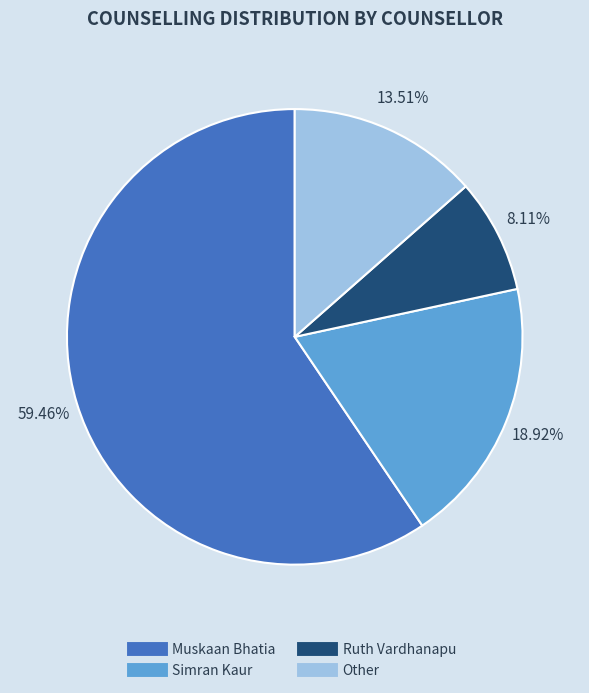

Count the number of slices in the pie.

4